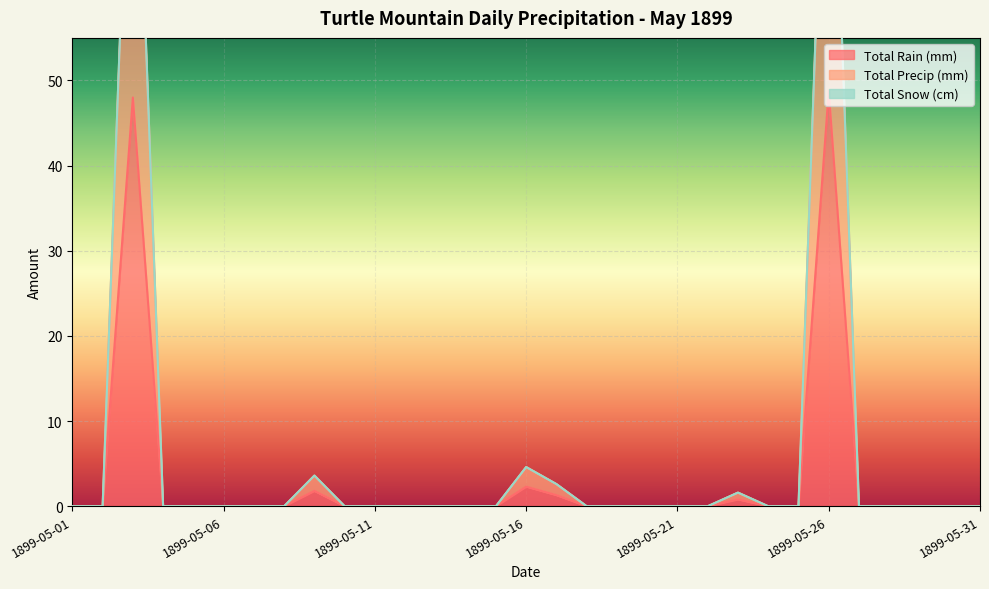

What is the highest value of the Total Rain (mm) series?

48.8